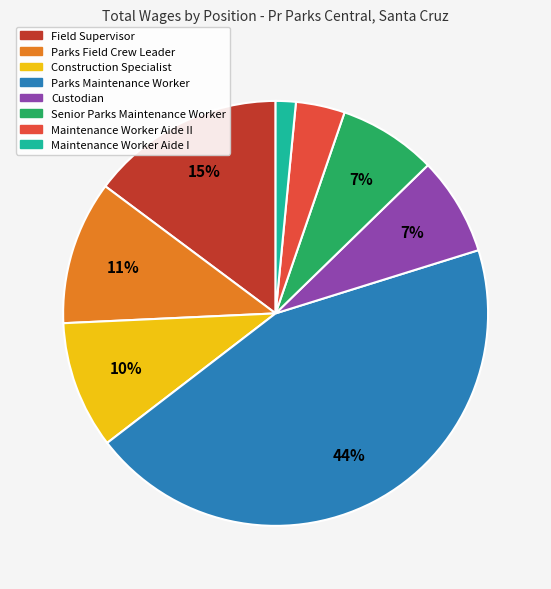

Is there a majority slice in this chart?

No